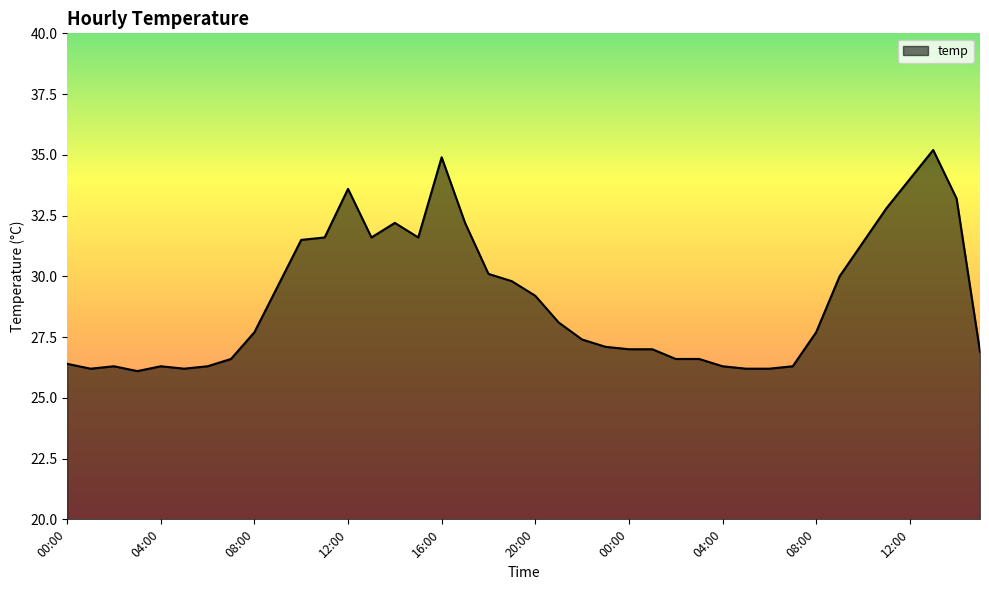

What is the greatest value displayed?

35.2